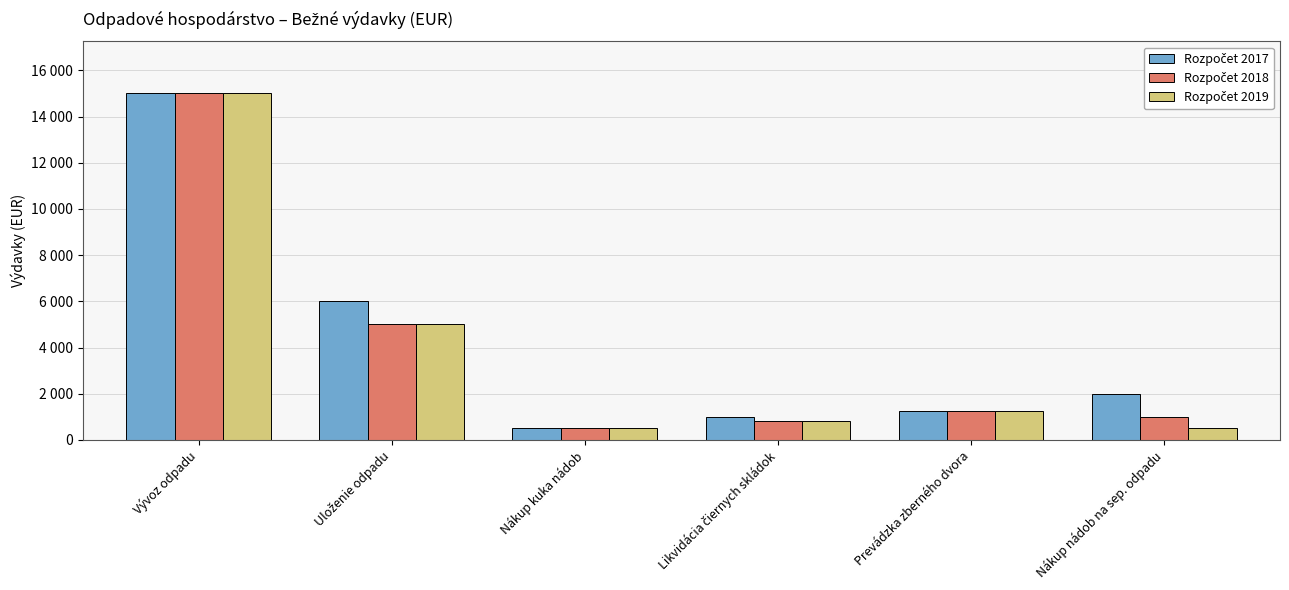

Does the chart contain any negative values?

No